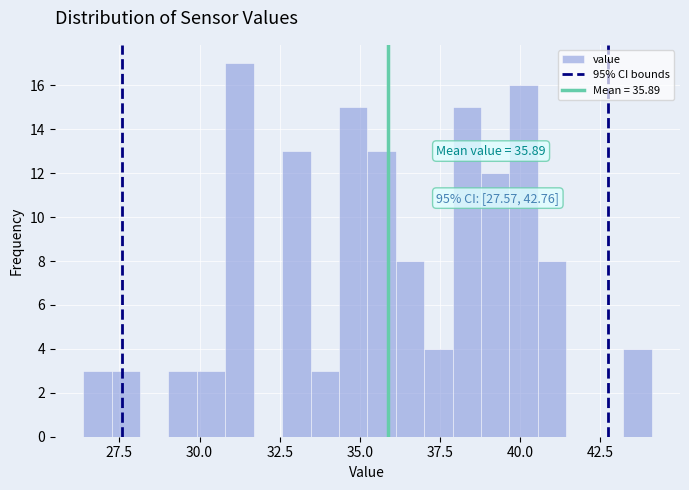

Read against the x-axis, roughly where is the centre of the tallest bar?

31.0